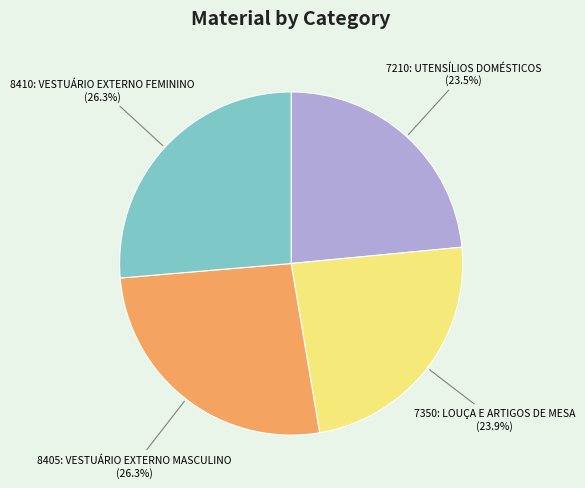

What percentage is the 7350: LOUÇA E ARTIGOS DE MESA slice, to the nearest percent?

24%